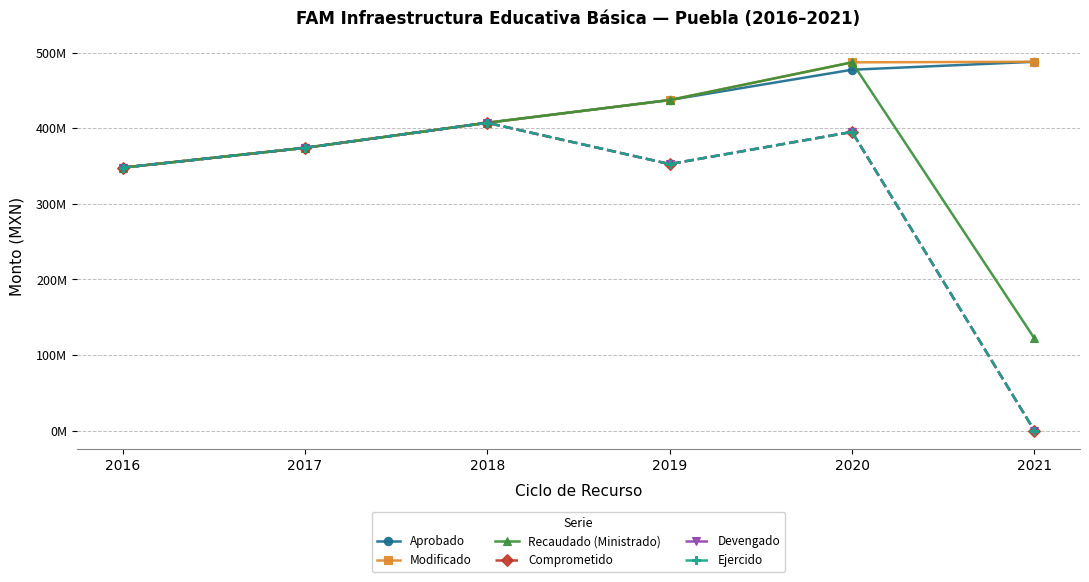

How many categories are shown in the chart?

6